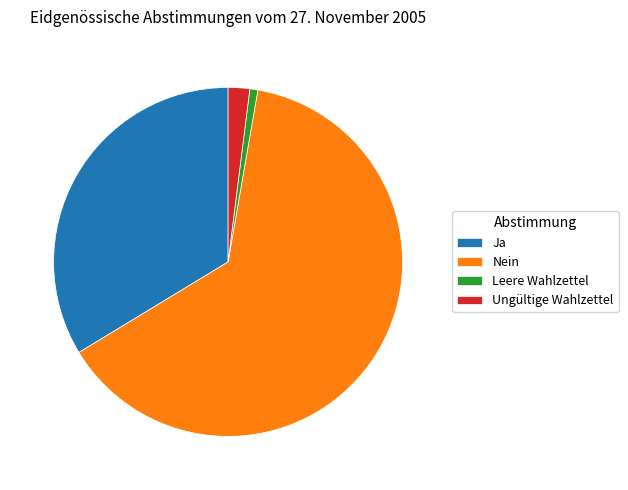

Which category has the smallest portion of the pie?

Leere Wahlzettel